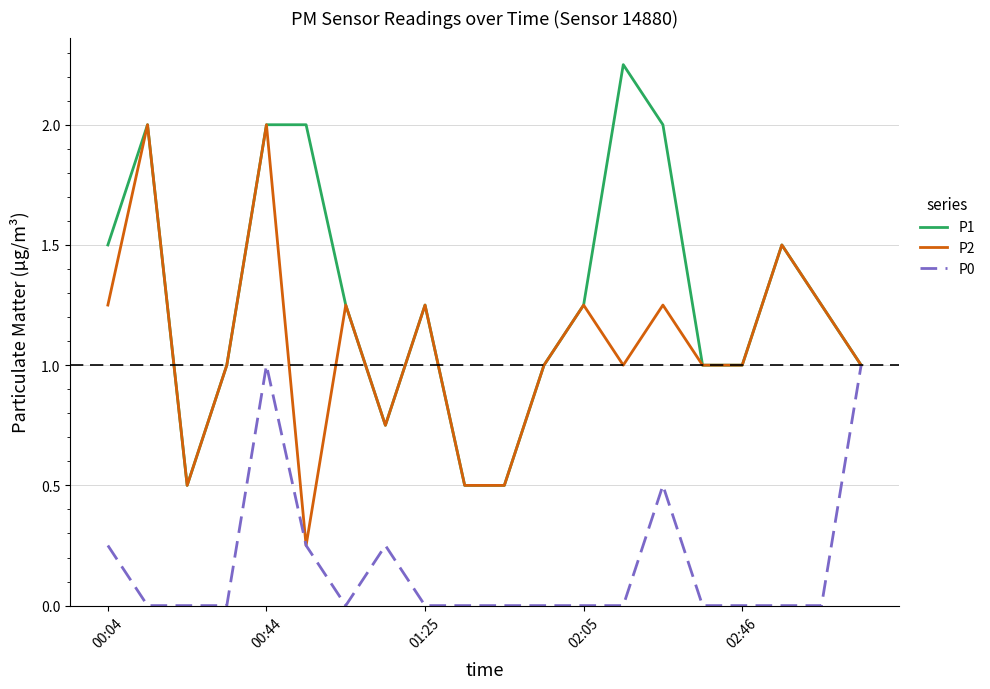

Which series has the largest total across all categories?

P1